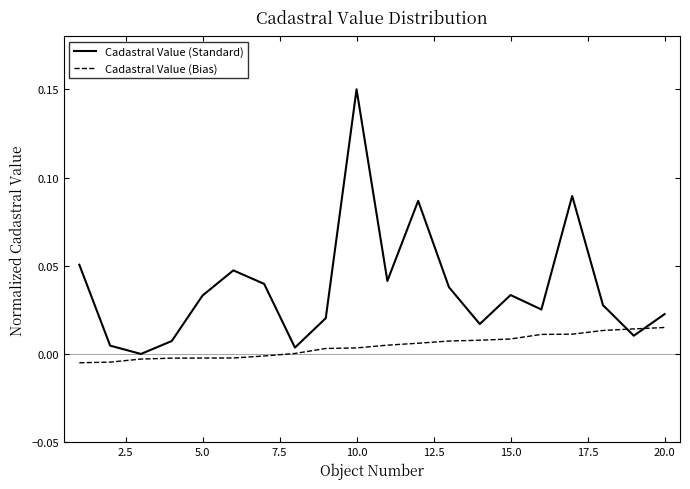

Which series has the largest total across all categories?

Cadastral Value (Standard)